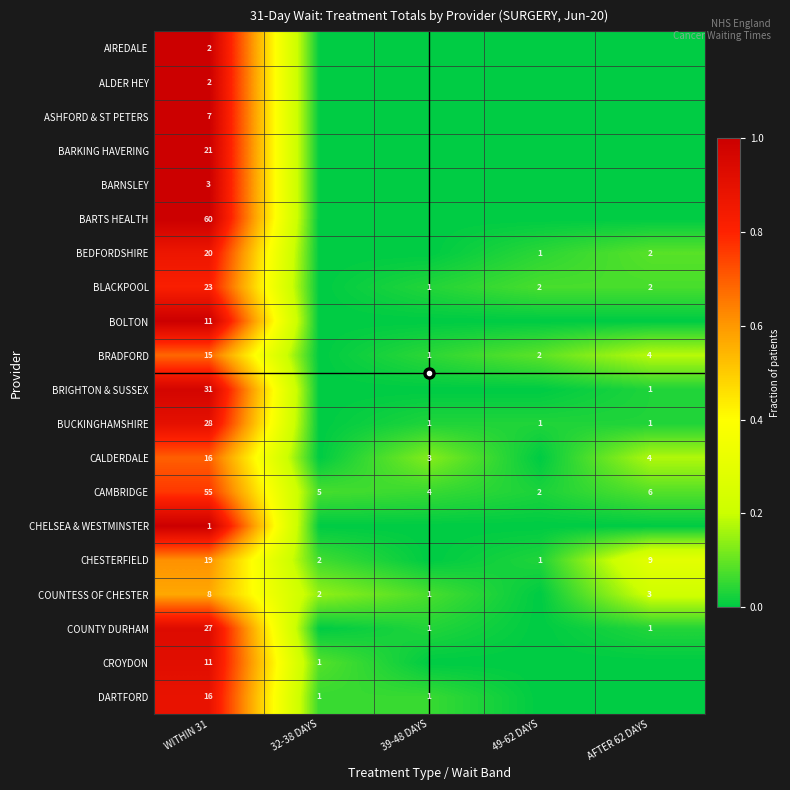

What is the difference between the highest and lowest values at WITHIN 31?

59